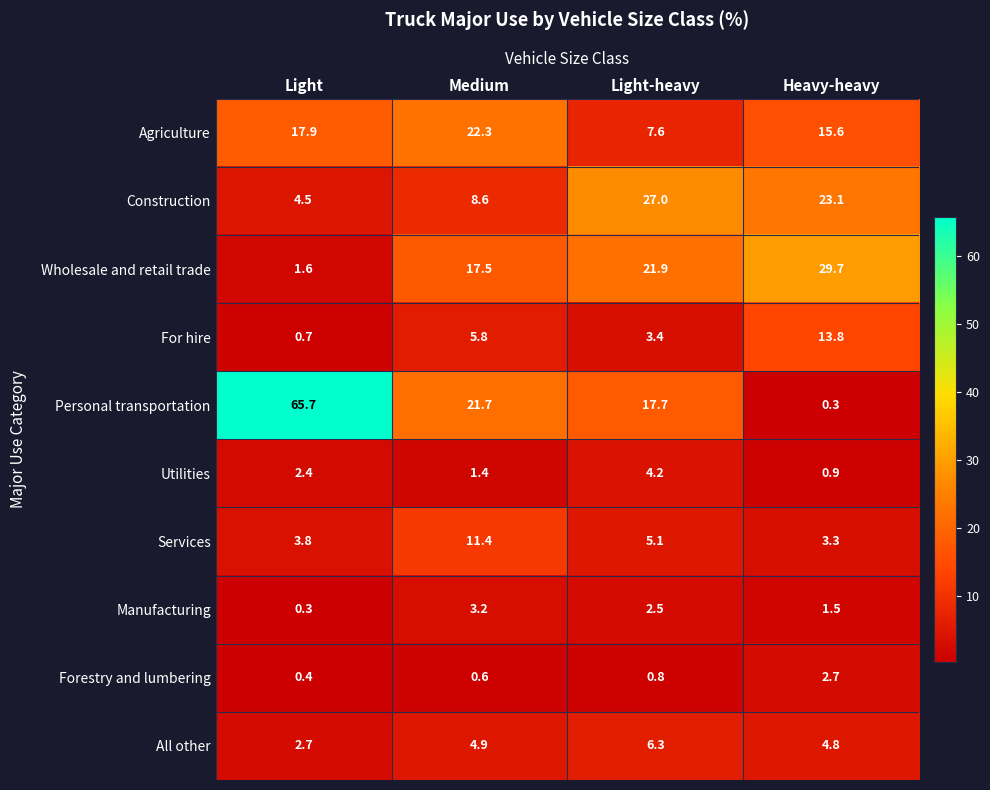

What value does the Agriculture series have at Heavy-heavy?

15.6